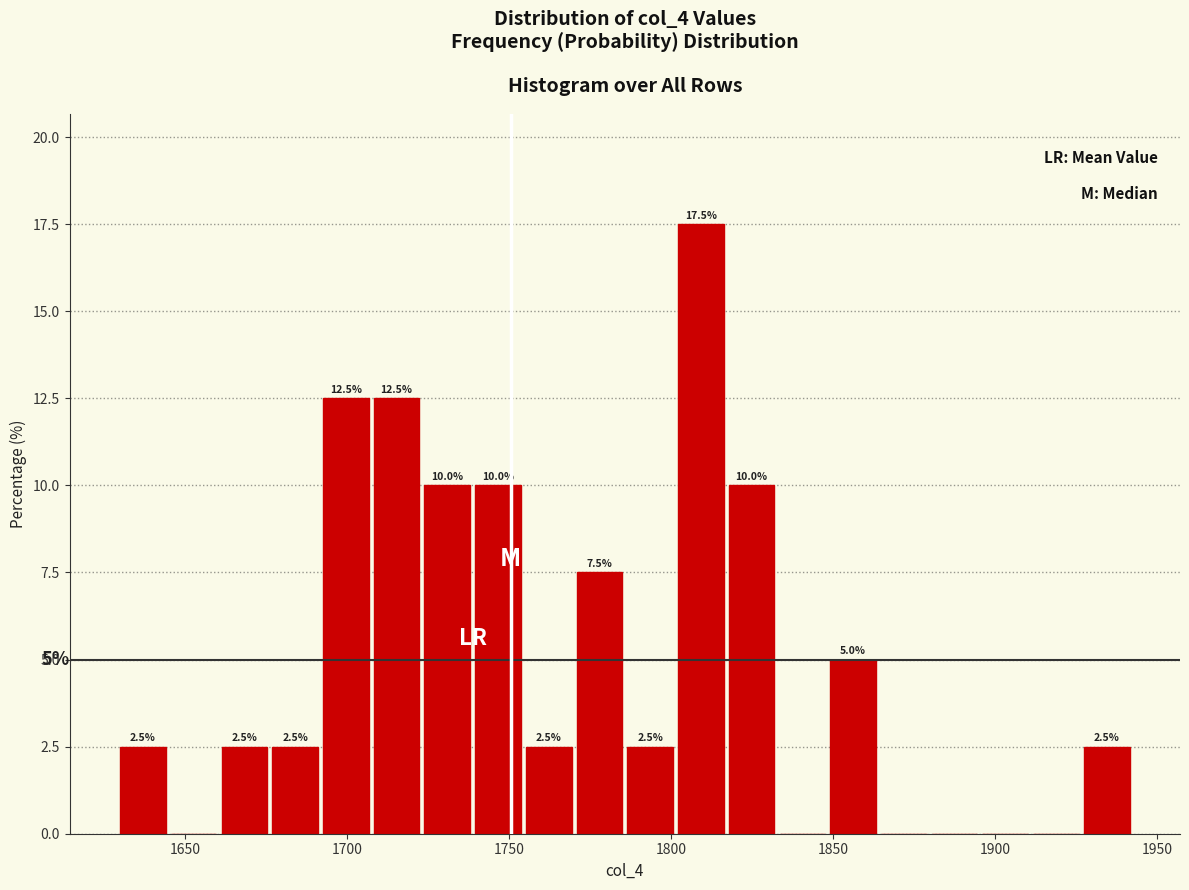

Around what value on the x-axis is the tallest bar? Give the approximate position of its centre, as read against the axis.

1810